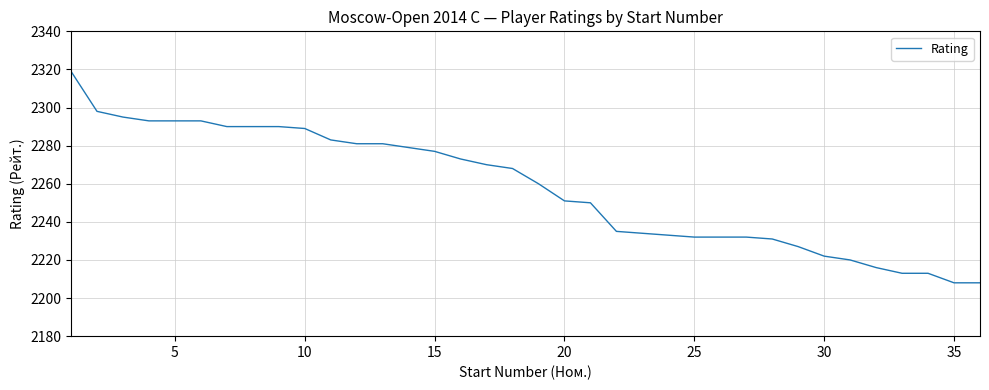

What is the minimum value shown in the chart?

2208